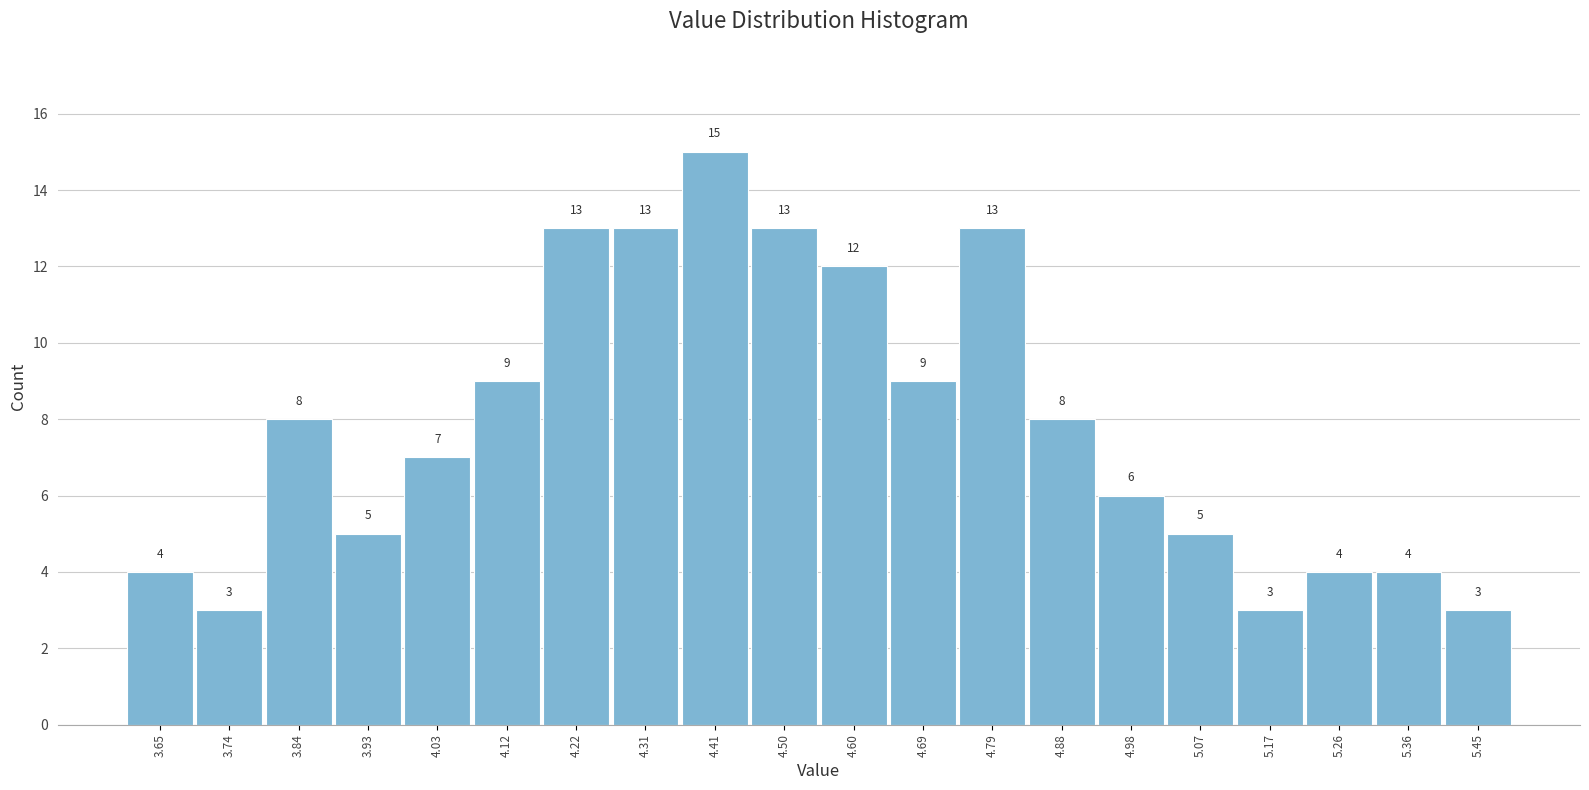

Reading left to right, list every bar in this chart as the range it spans on the x-axis followed by its height. The bar edges are not printed on the chart, so give them approximately, as read against the axis.

3.600 to 3.695: 4
3.695 to 3.790: 3
3.790 to 3.885: 8
3.885 to 3.980: 5
3.980 to 4.075: 7
4.075 to 4.170: 9
4.170 to 4.265: 13
4.265 to 4.360: 13
4.360 to 4.455: 15
4.455 to 4.550: 13
4.550 to 4.645: 12
4.645 to 4.740: 9
4.740 to 4.835: 13
4.835 to 4.930: 8
4.930 to 5.025: 6
5.025 to 5.120: 5
5.120 to 5.215: 3
5.215 to 5.310: 4
5.310 to 5.405: 4
5.405 to 5.500: 3